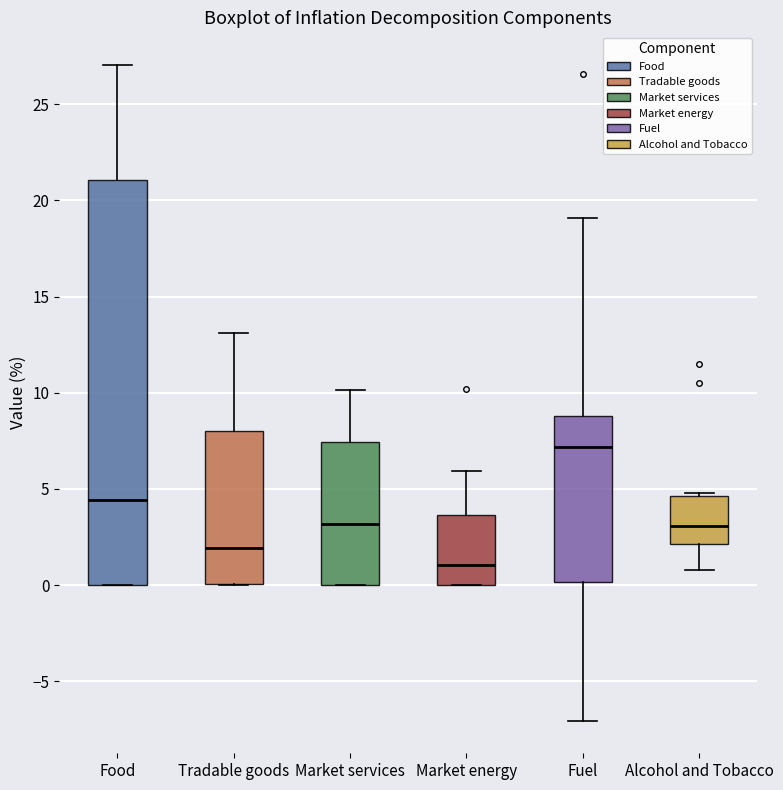

Reading left to right, read every box against the y-axis: the position of its median line, the range the box covers, and the ends of its whiskers. The values are not printed on the chart, so give them approximately, as read against the axis.

Food: median 4.5, box 0.0 to 21.0, whiskers 0.0 to 27.0
Tradable goods: median 2.0, box 0.0 to 8.0, whiskers 0.0 to 13.0
Market services: median 3.0, box 0.0 to 7.5, whiskers 0.0 to 10.0
Market energy: median 1.0, box 0.0 to 3.5, whiskers 0.0 to 6.0
Fuel: median 7.0, box 0.0 to 9.0, whiskers -7.0 to 19.0
Alcohol and Tobacco: median 3.0, box 2.0 to 4.5, whiskers 1.0 to 5.0